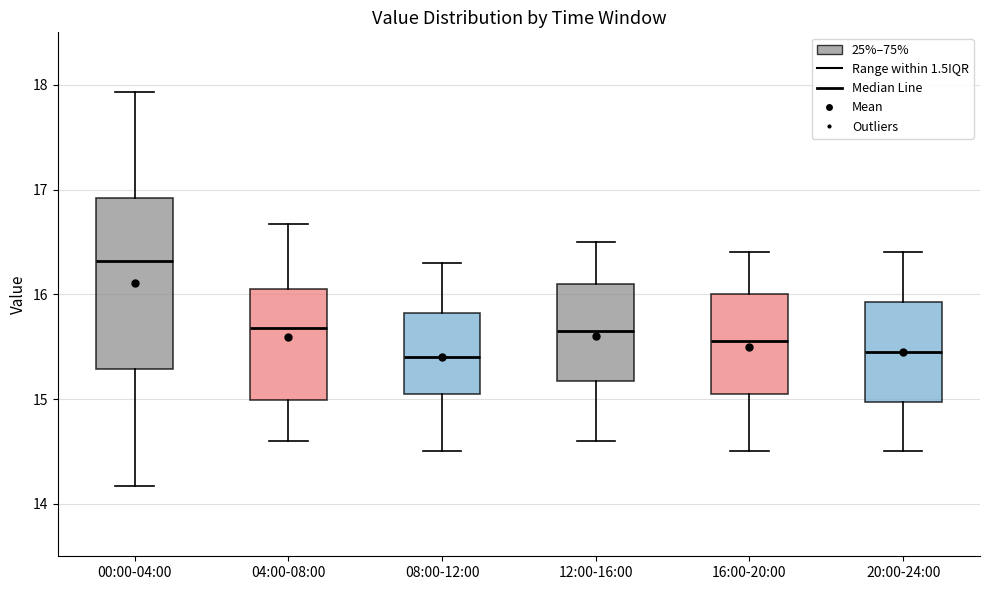

Where does the median line of the box for 20:00-24:00 sit on the y-axis? The values are not printed on the chart, so give them approximately, as read against the axis.

15.5